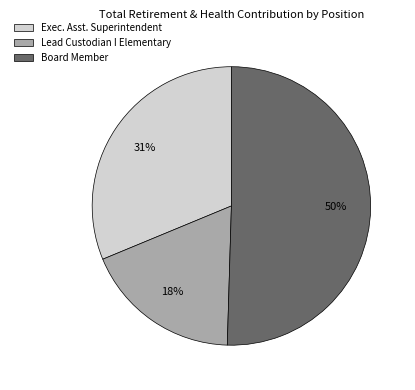

To the nearest percent, what percentage of the pie is Lead Custodian I Elementary?

18%